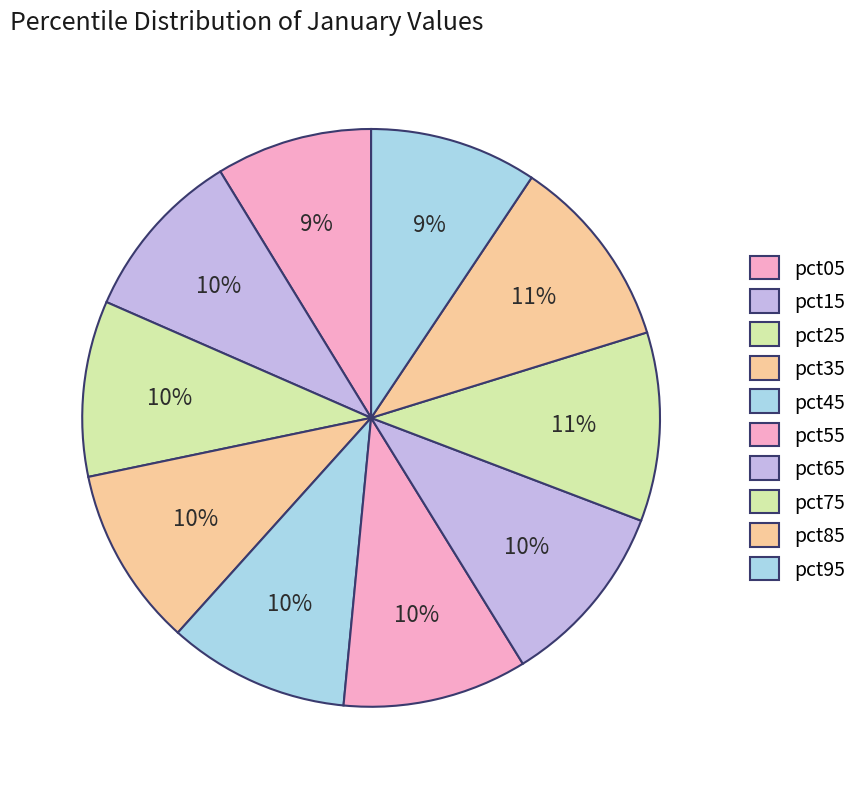

What percentage is the pct35 slice, to the nearest percent?

10%